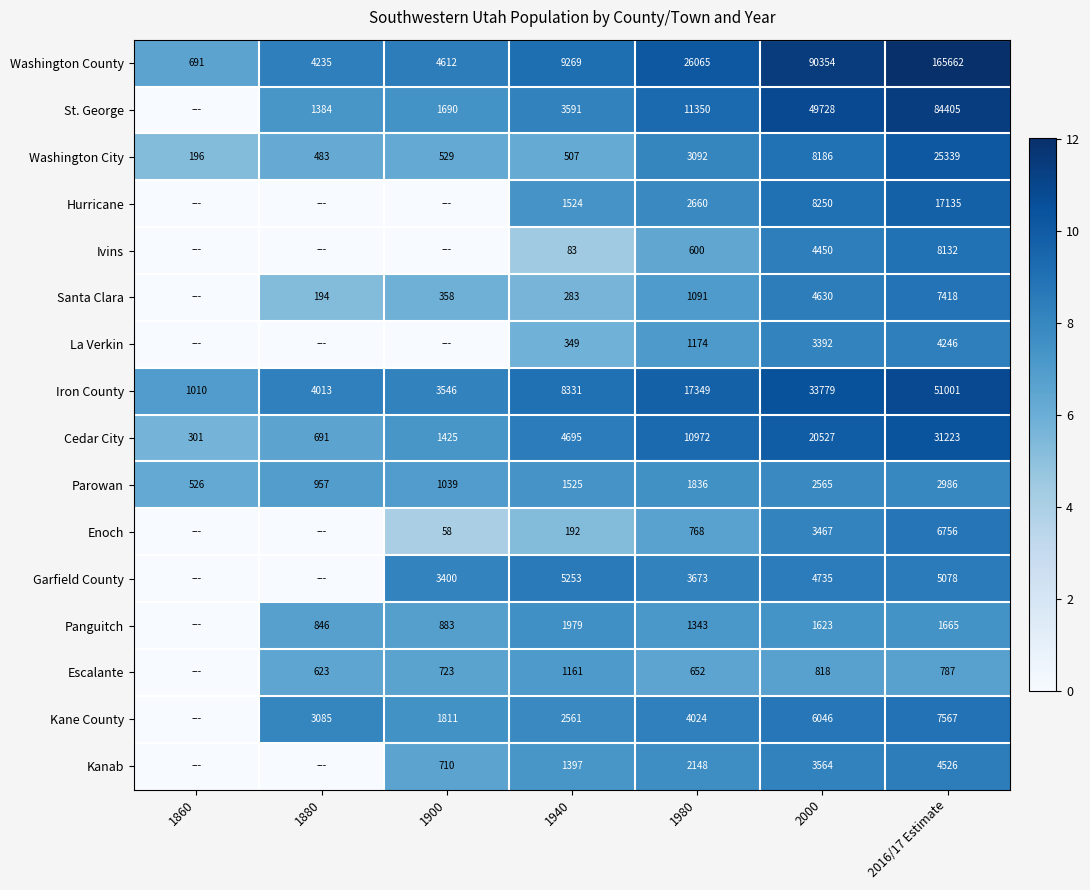

The value of Santa Clara at 2000 is 4630. True or false?

True